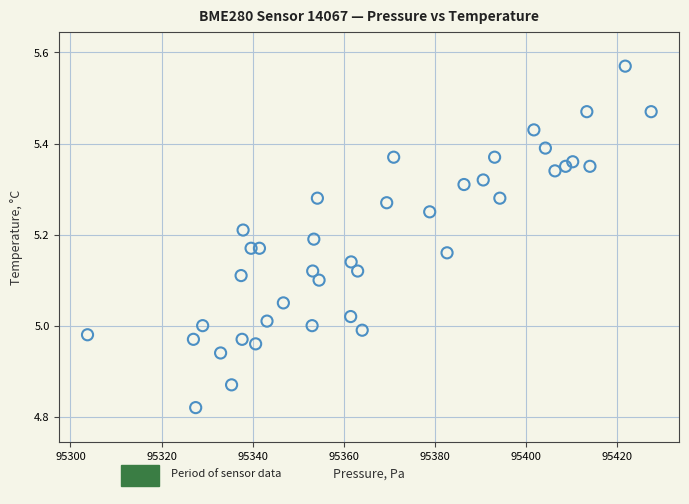

What is the range of X values (max minus min)?

123.8